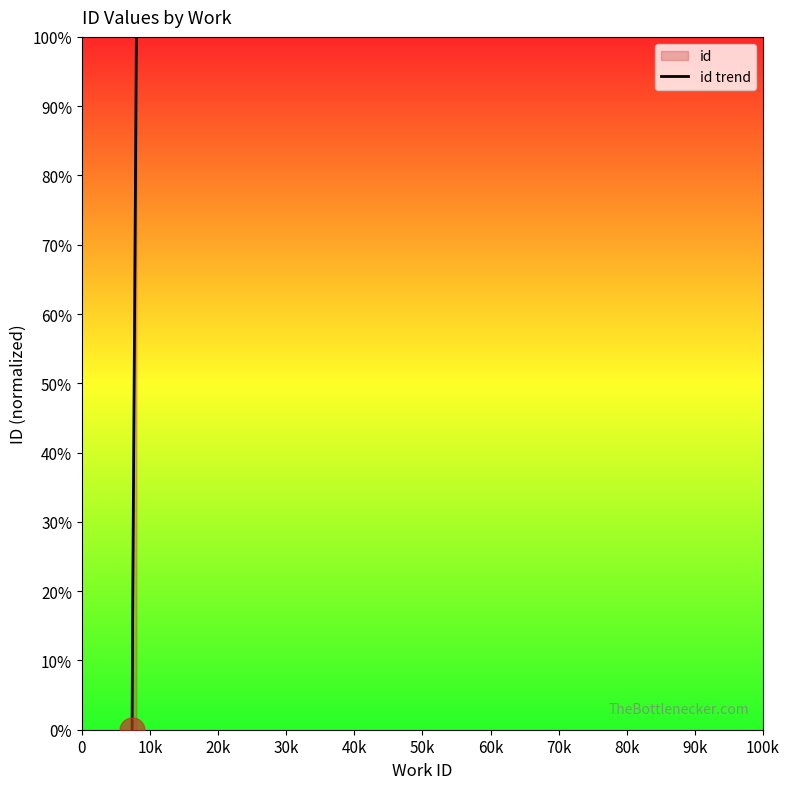

Is this an area chart (filled region under the line)?

No